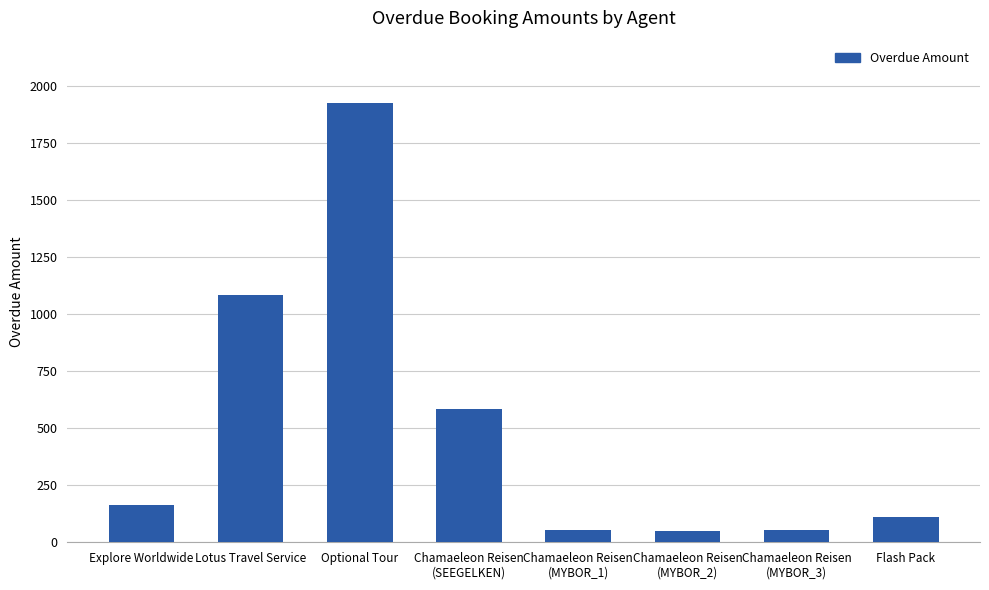

Count the number of data series in this chart.

1